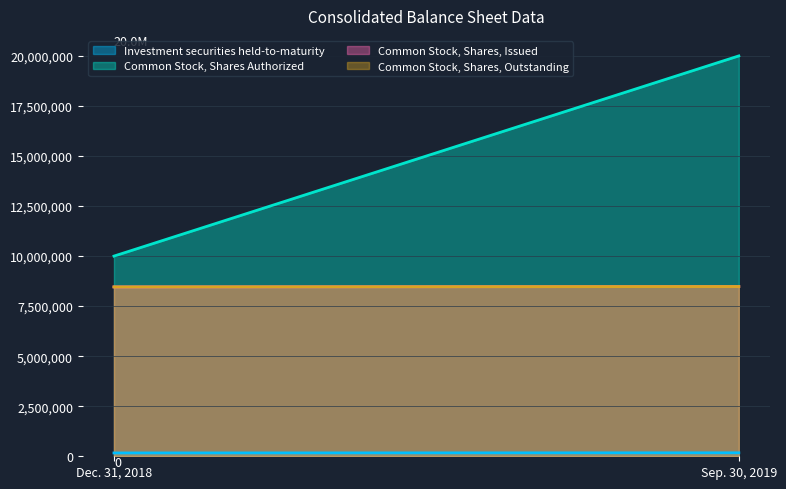

Does the chart have visible grid lines?

Yes